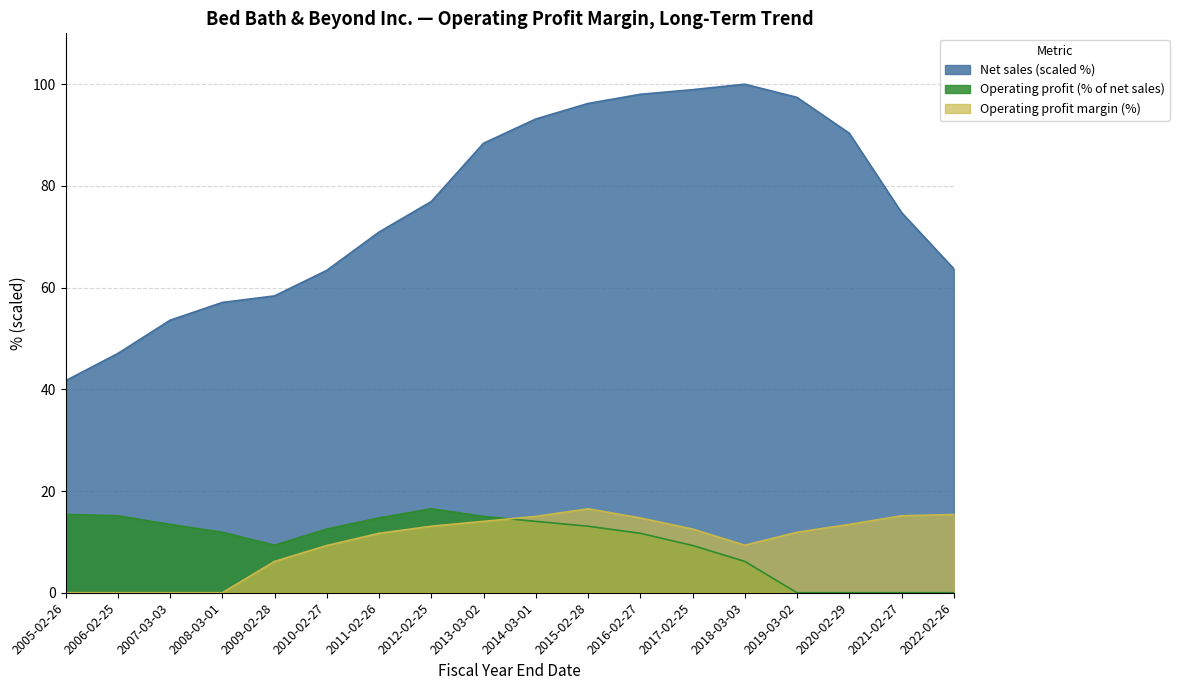

What is the total value across all series at 2021-02-27?

89.9